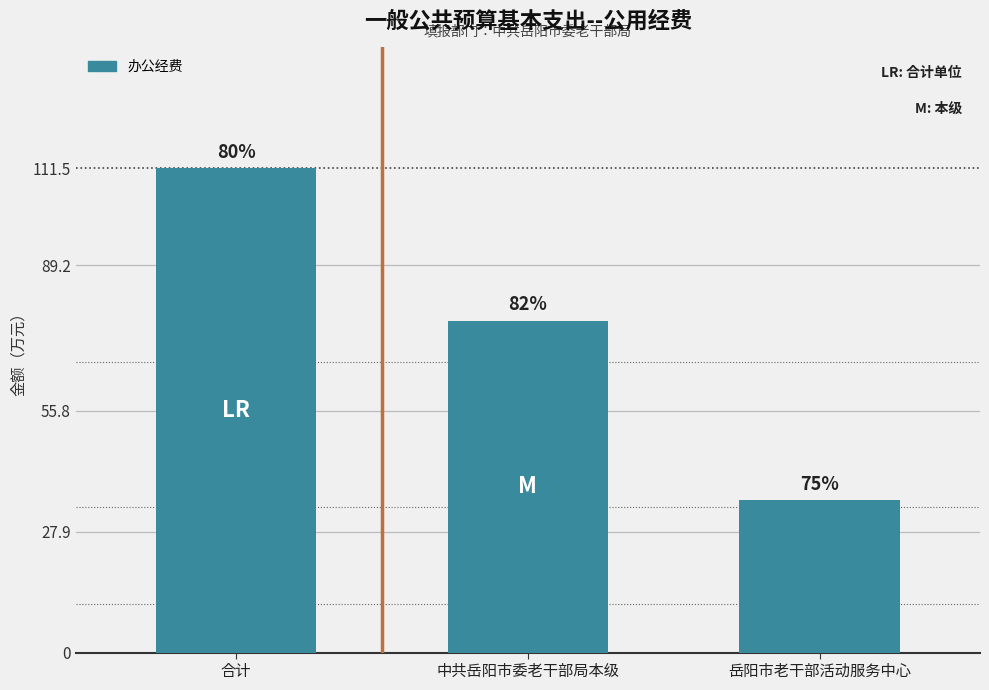

What is the label of the 1st bar from the right?

岳阳市老干部活动服务中心